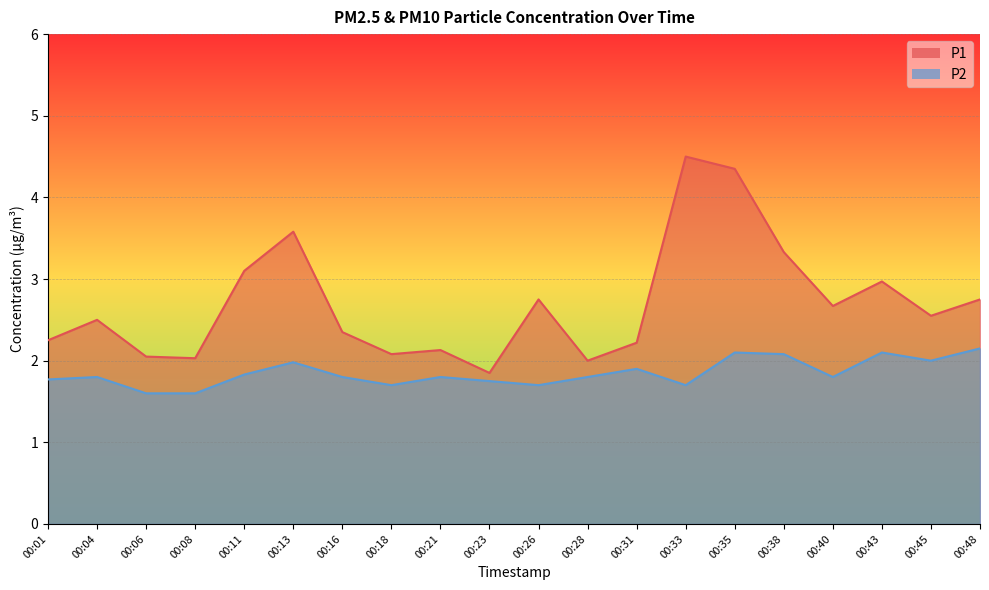

Reading left to right, transcribe all the data shown in this chart.

P1: 00:01=2.2	00:04=2.5	00:06=2.0	00:08=2.0	00:11=3.1	00:13=3.6	00:16=2.4	00:18=2.1	00:21=2.1	00:23=1.9	00:26=2.8	00:28=2.0	00:31=2.2	00:33=4.5	00:35=4.3	00:38=3.3	00:40=2.7	00:43=3.0	00:45=2.5	00:48=2.8
P2: 00:01=1.8	00:04=1.8	00:06=1.6	00:08=1.6	00:11=1.8	00:13=2.0	00:16=1.8	00:18=1.7	00:21=1.8	00:23=1.8	00:26=1.7	00:28=1.8	00:31=1.9	00:33=1.7	00:35=2.1	00:38=2.1	00:40=1.8	00:43=2.1	00:45=2.0	00:48=2.1